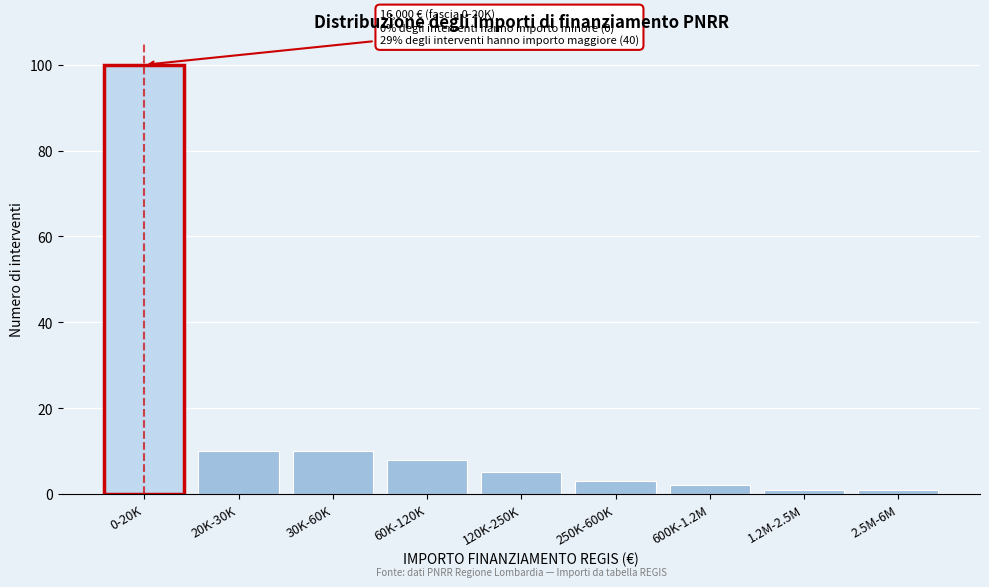

Reading left to right, transcribe all the data shown in this chart.

0-20K=100	20K-30K=10	30K-60K=10	60K-120K=8	120K-250K=5	250K-600K=3	600K-1.2M=2	1.2M-2.5M=1	2.5M-6M=1